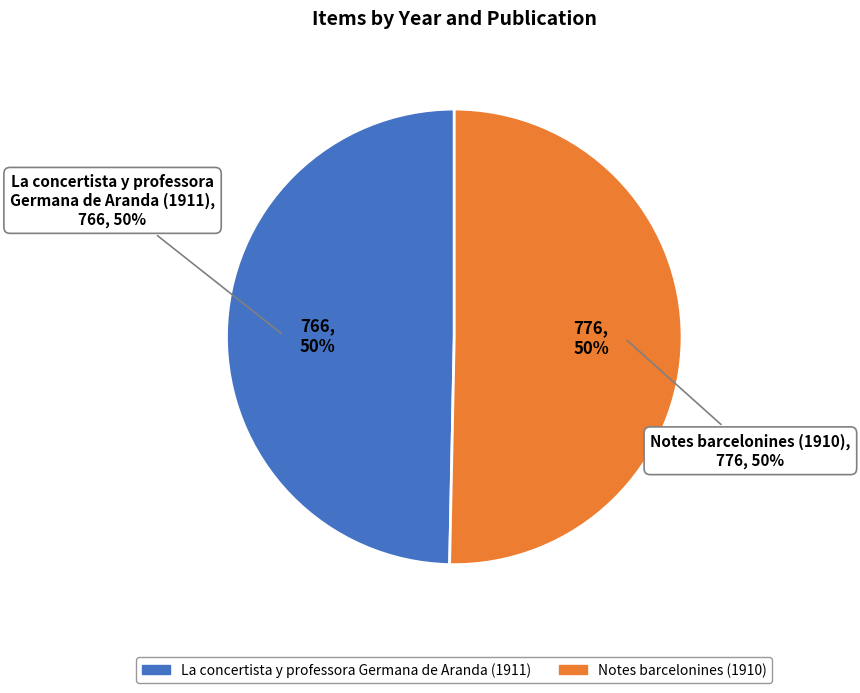

To the nearest percent, what percentage of the pie is 1911_germaine_aranda_feminal_55 (Feminal)?

50%